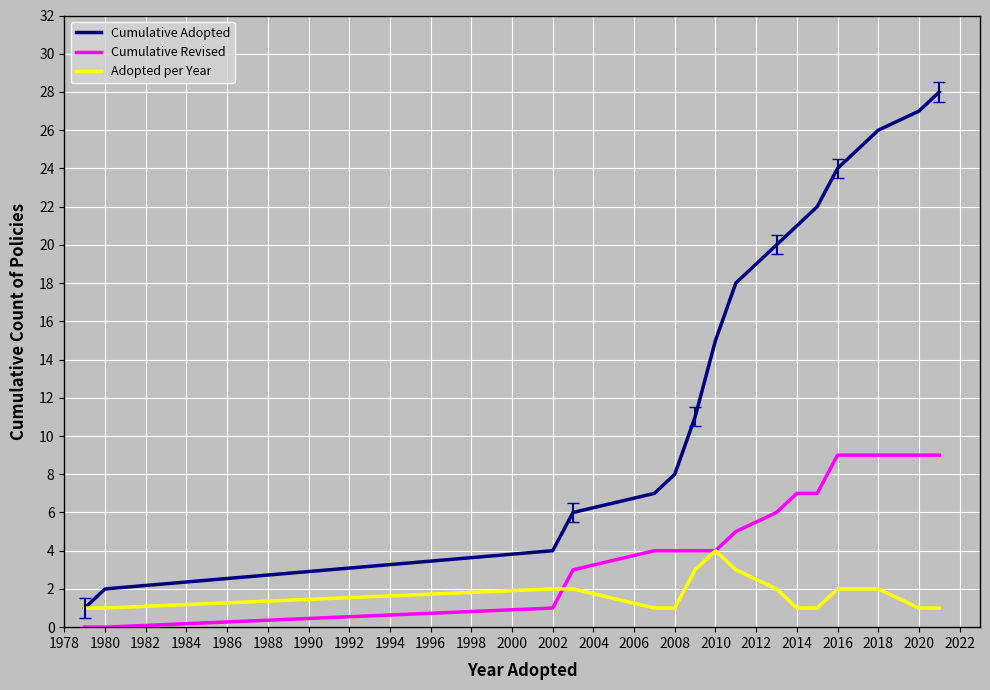

What is the maximum value for Cumulative Revised?

9